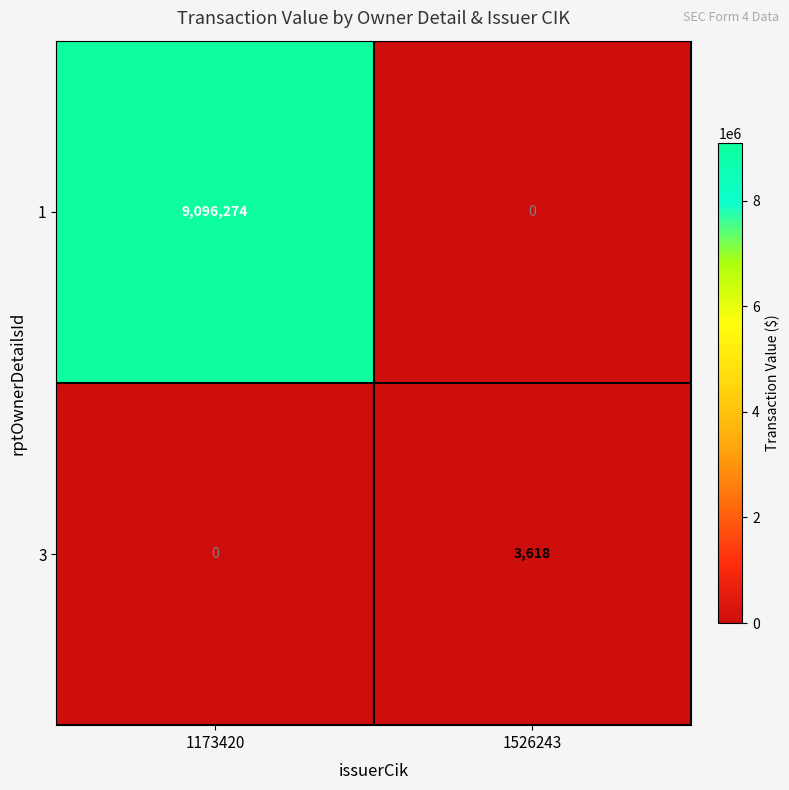

Reading left to right, what are all the values shown in this chart?

1: 1173420=9096274	1526243=0
3: 1173420=0	1526243=3618